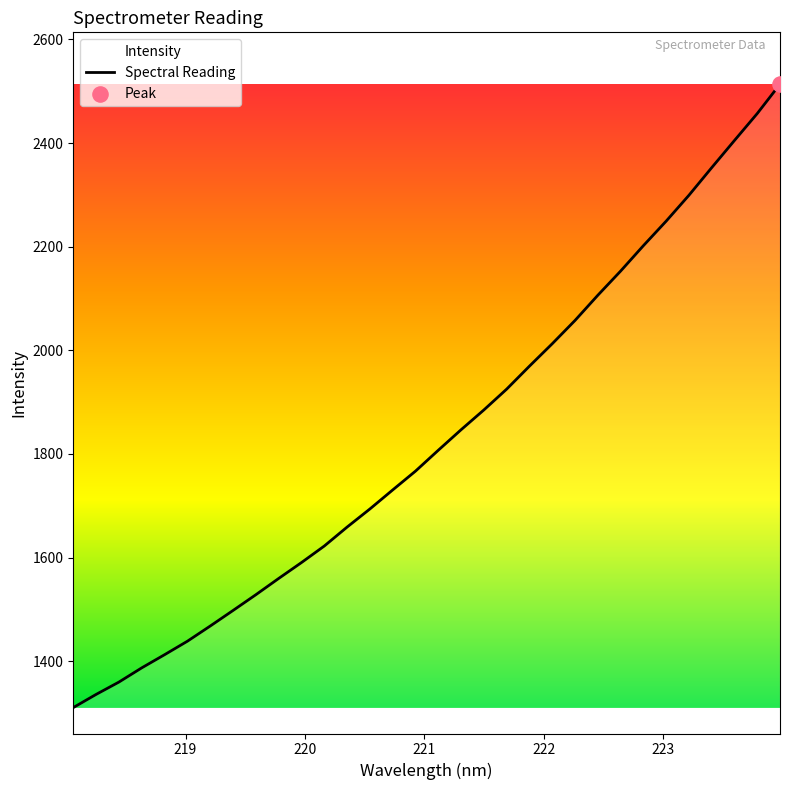

What is the difference between the maximum and minimum values?

1202.8